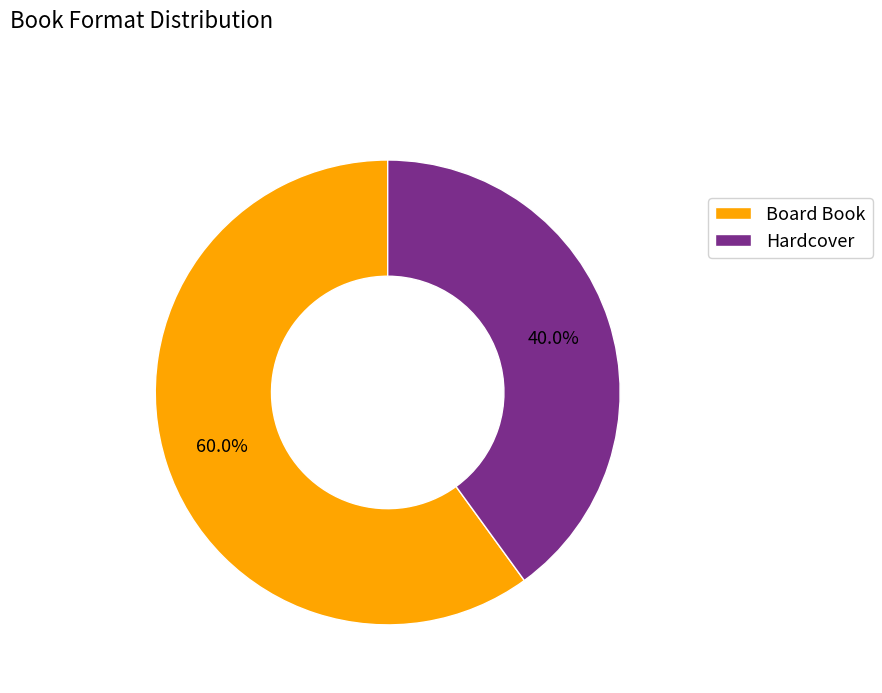

Do Hardcover and Board Book together represent more than half of the pie?

Yes